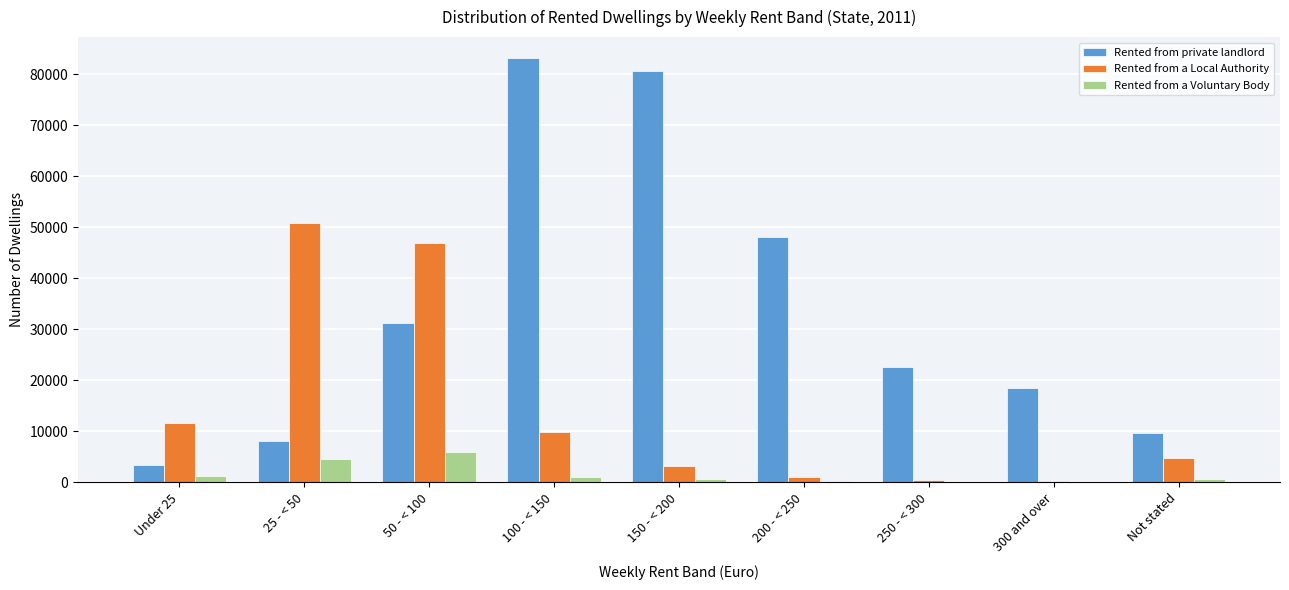

The value of Rented from private landlord at 200 - < 250 is 48038. True or false?

True